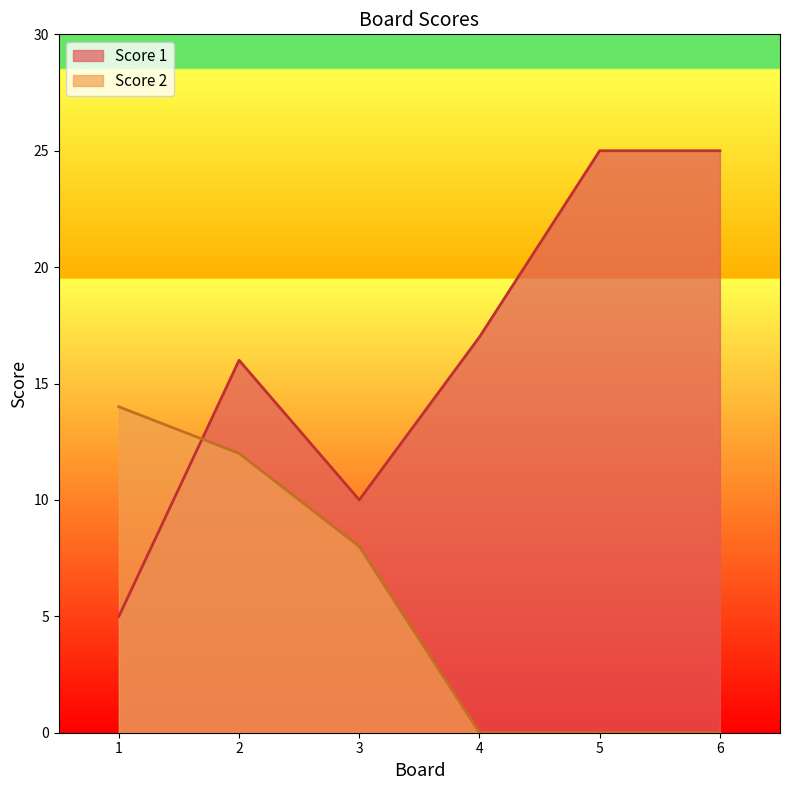

At 3, list the series in order from largest to smallest.

Score 1, Score 2